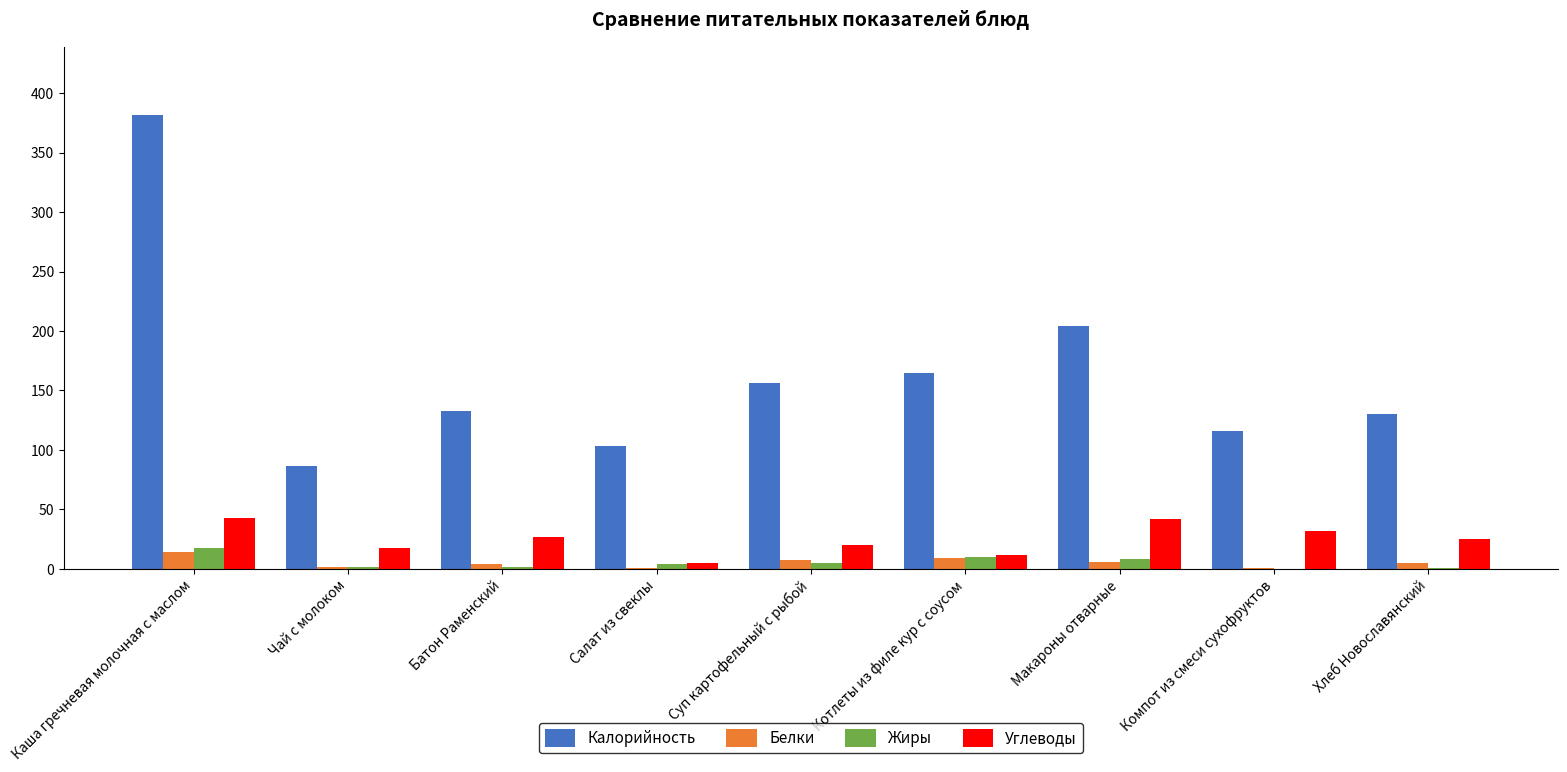

How many distinct data groups are displayed?

4